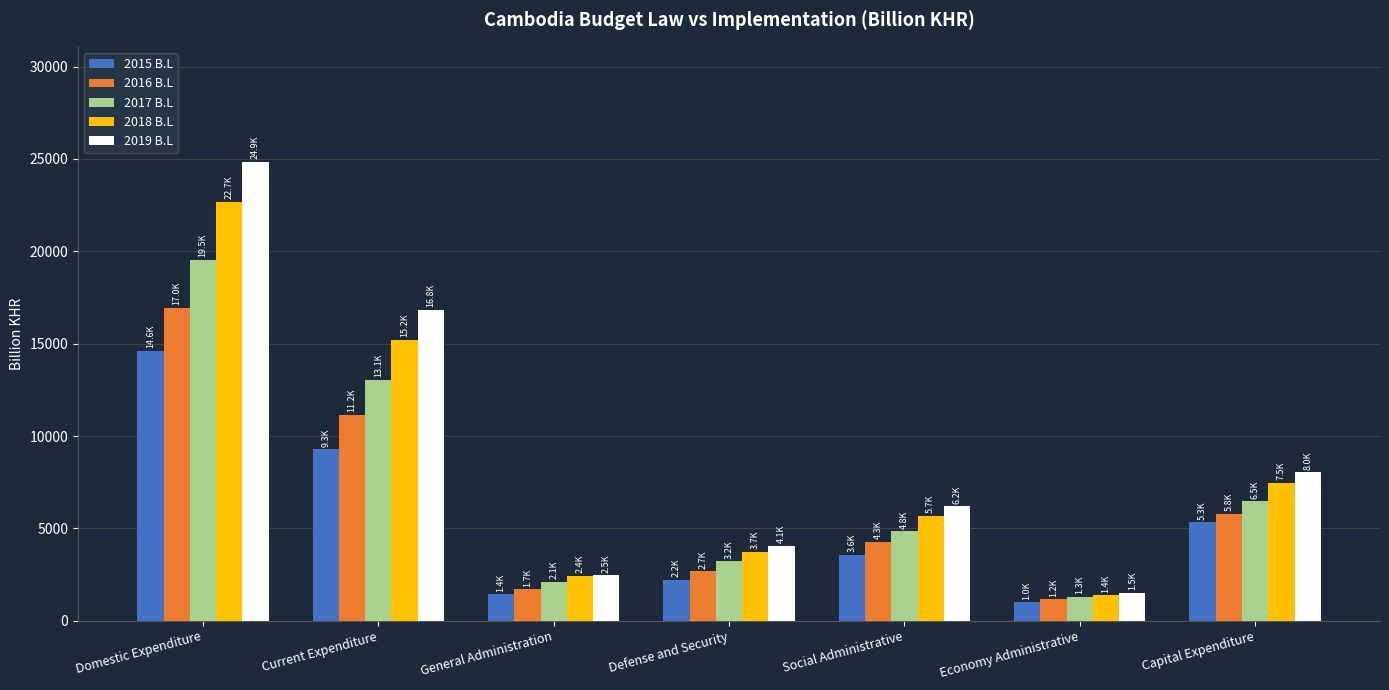

At which label does 2017 B.L reach its peak?

Domestic Expenditure